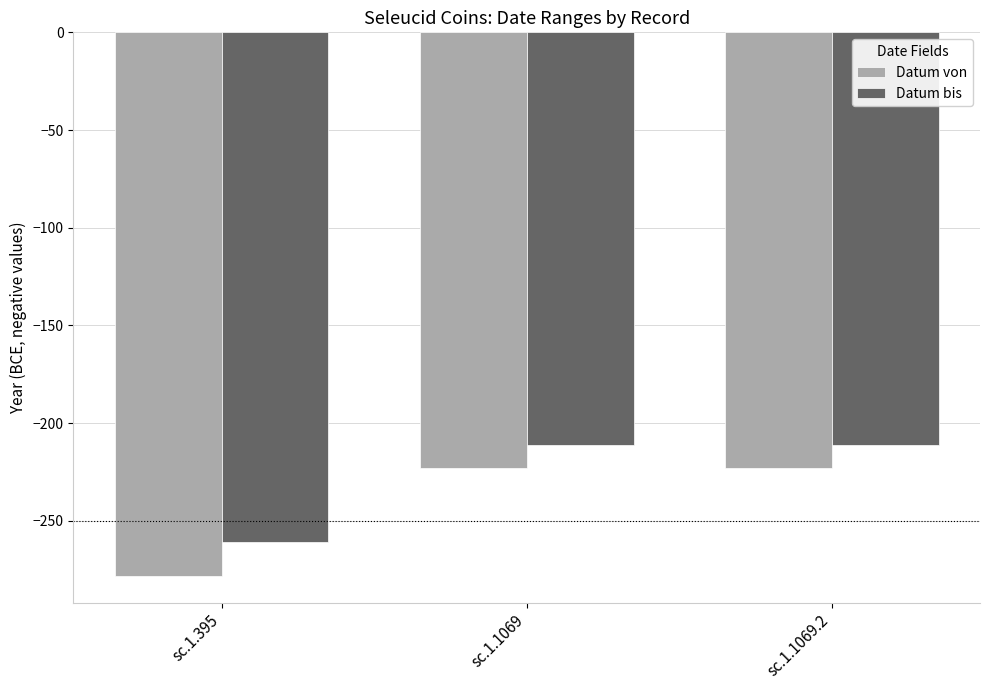

What is the label of the 2nd bar from the right?

sc.1.1069